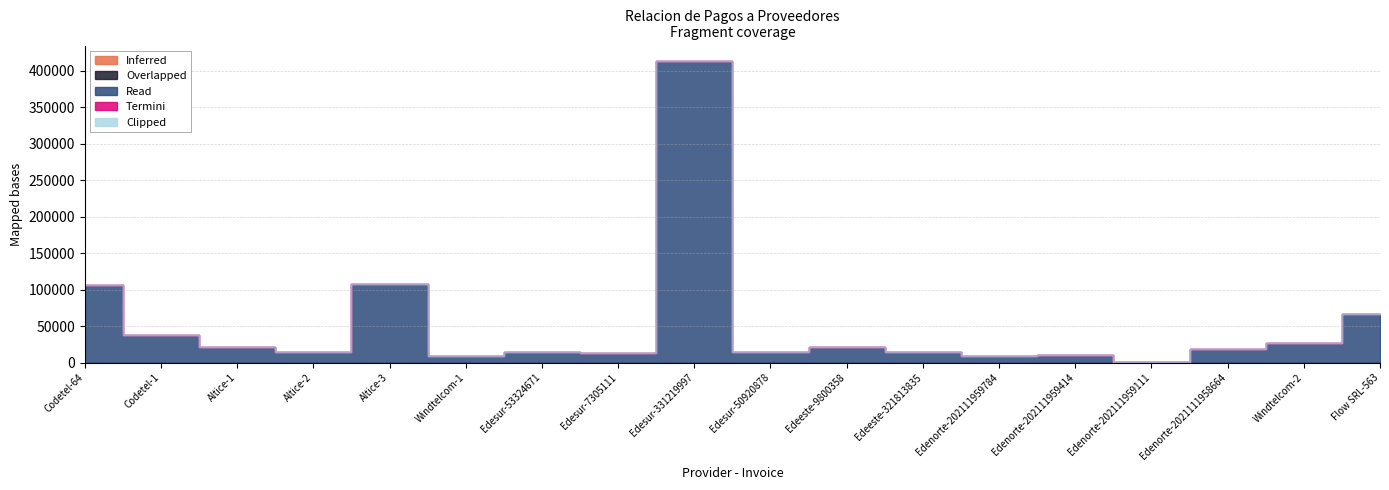

Is this an area chart (filled region under the line)?

No